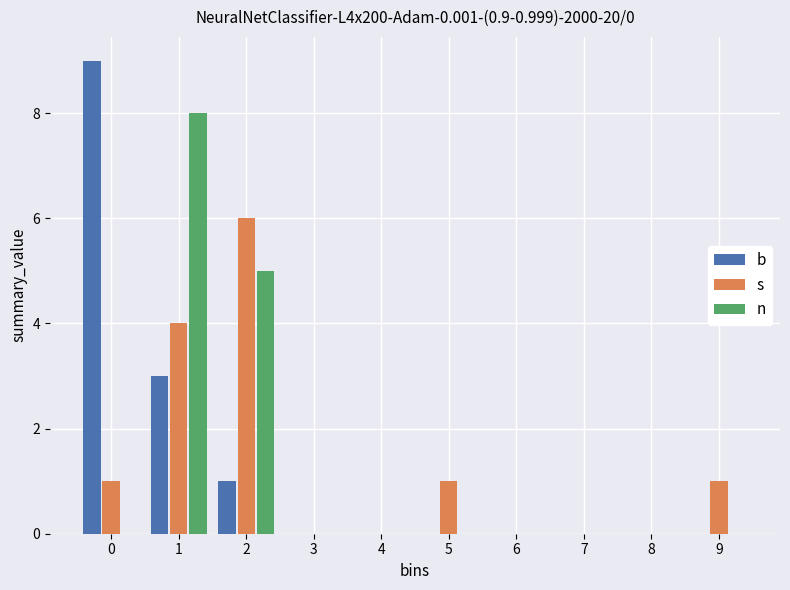

Reading right to left, transcribe all the data shown in this chart.

b: 9=0	8=0	7=0	6=0	5=0	4=0	3=0	2=1	1=3	0=9
s: 9=1	8=0	7=0	6=0	5=1	4=0	3=0	2=6	1=4	0=1
n: 9=0	8=0	7=0	6=0	5=0	4=0	3=0	2=5	1=8	0=0